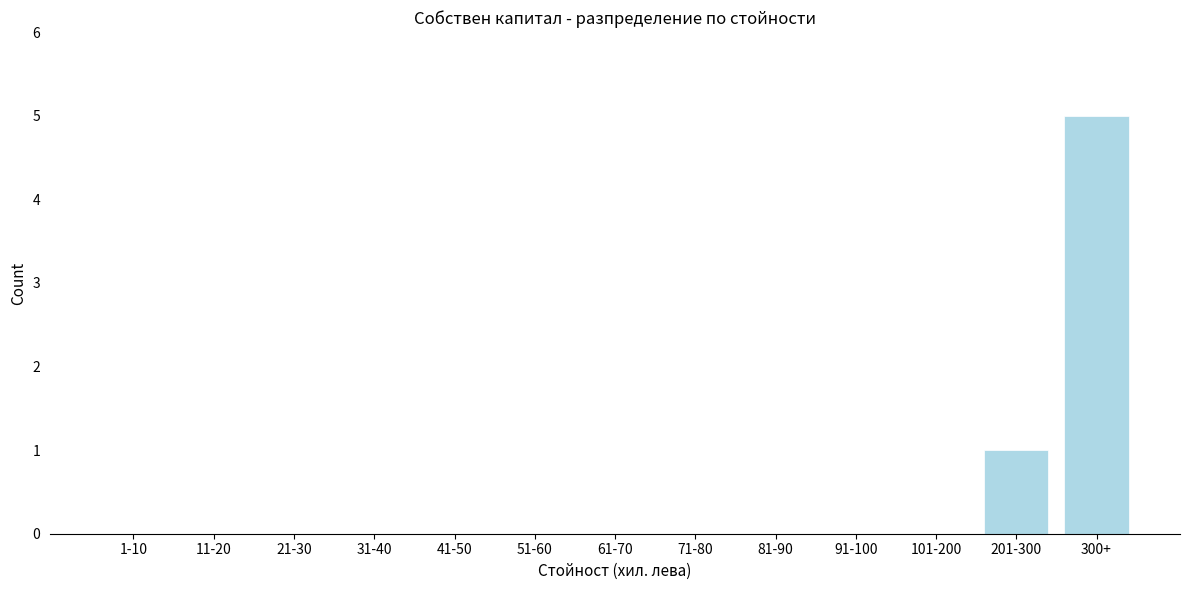

Reading left to right, transcribe all the data shown in this chart.

1-10=0	11-20=0	21-30=0	31-40=0	41-50=0	51-60=0	61-70=0	71-80=0	81-90=0	91-100=0	101-200=0	201-300=1	300+=5